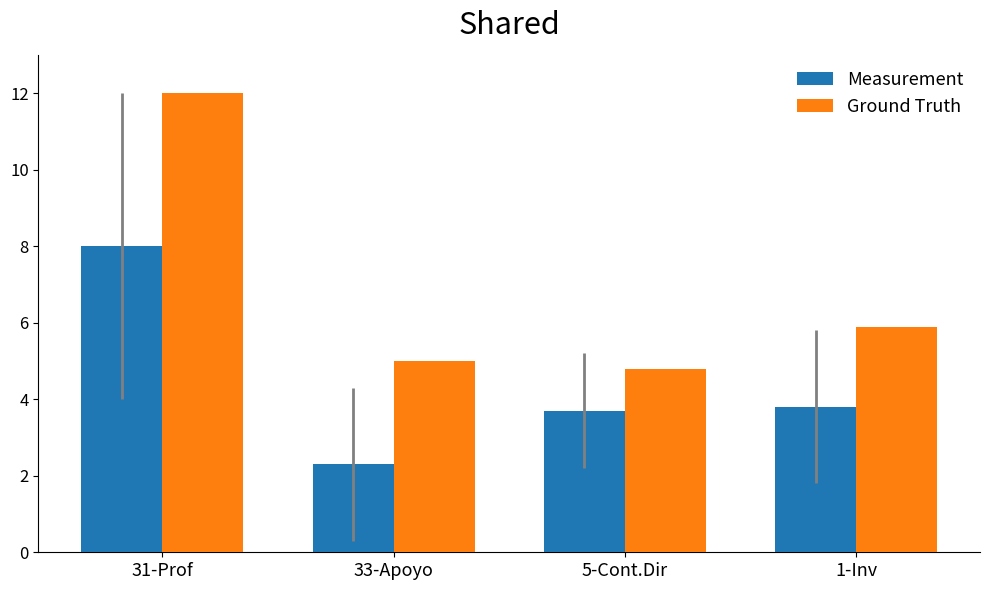

At how many categories does at least one series exceed 11?

1